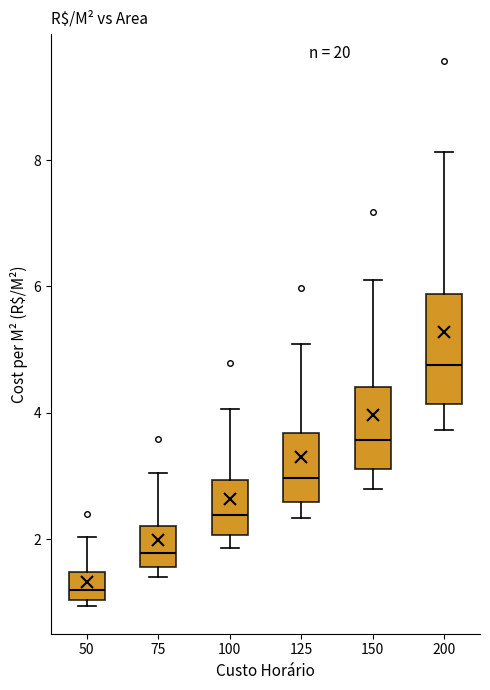

Comparing the boxes themselves (not the whiskers), which one is the tallest?

200